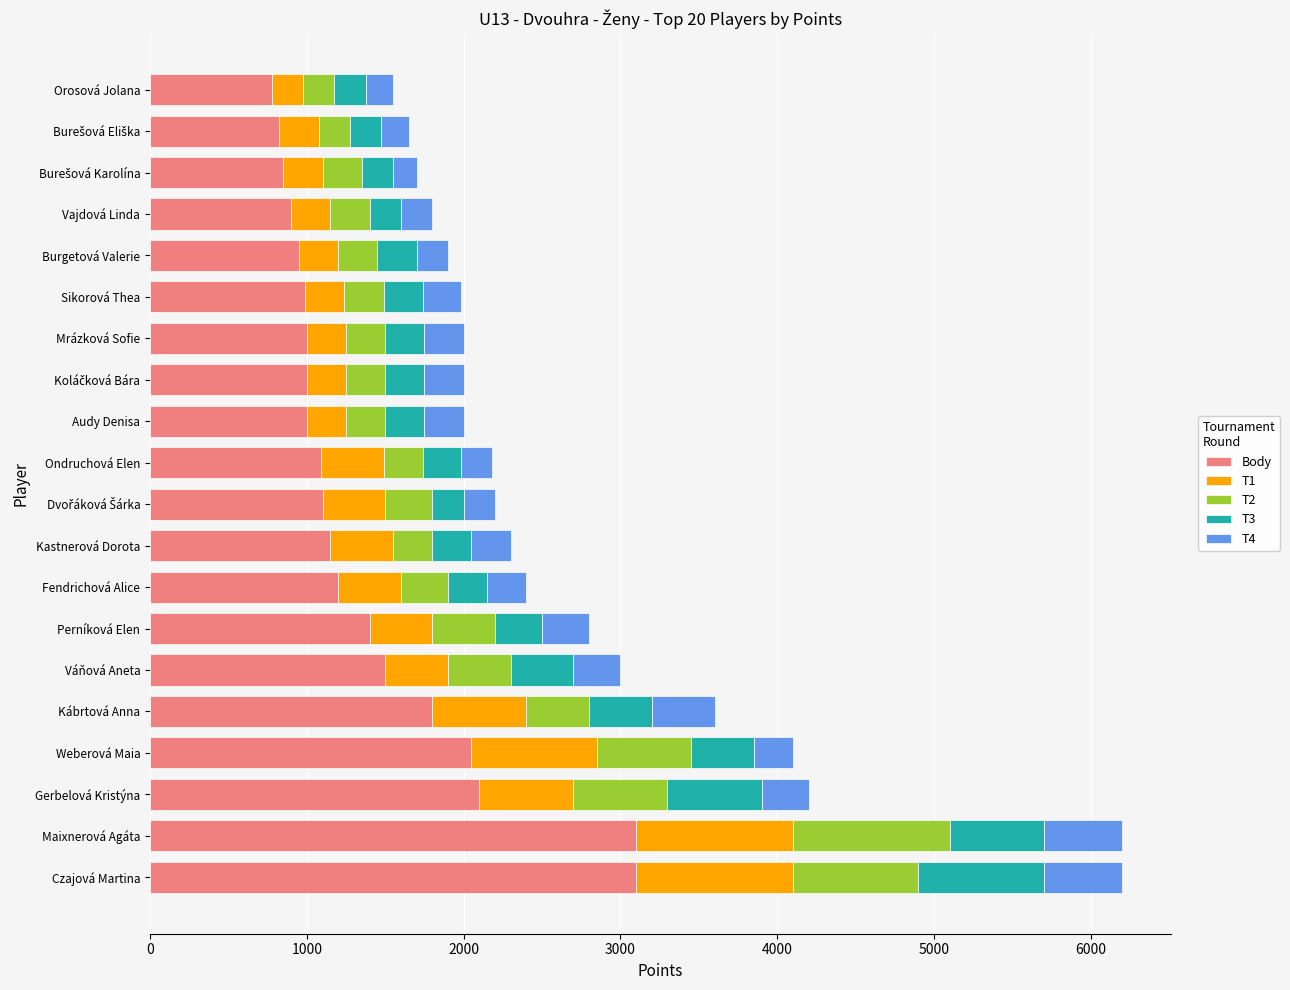

What are all the series names shown in the legend?

Body, T1, T2, T3, T4